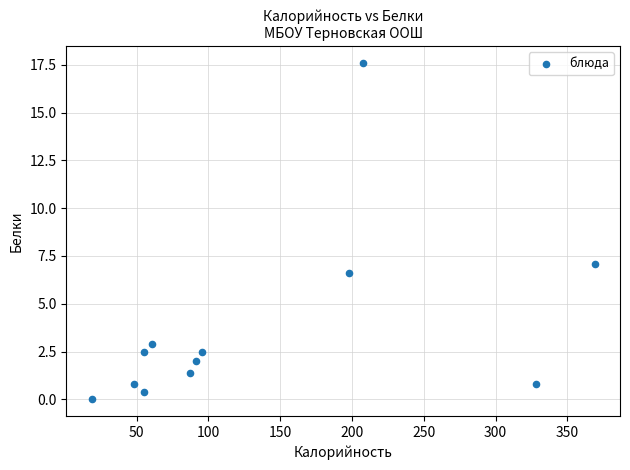

What Y value in the scatter plot is closest to 8?

7.1